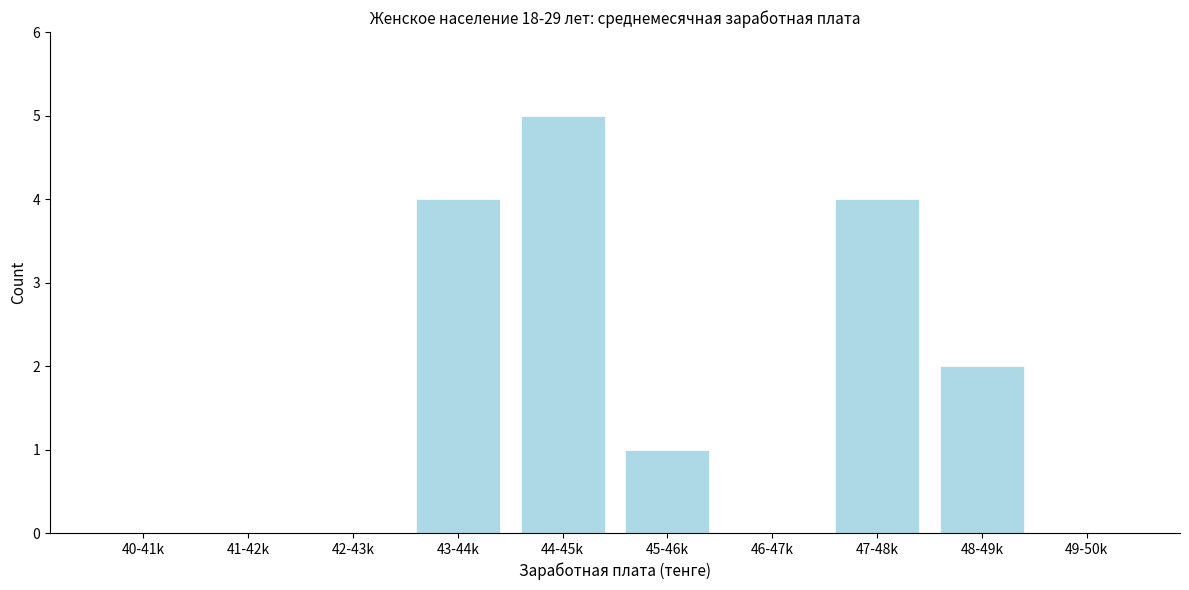

Reading left to right, list all the values displayed in this chart.

40-41k=0	41-42k=0	42-43k=0	43-44k=4	44-45k=5	45-46k=1	46-47k=0	47-48k=4	48-49k=2	49-50k=0